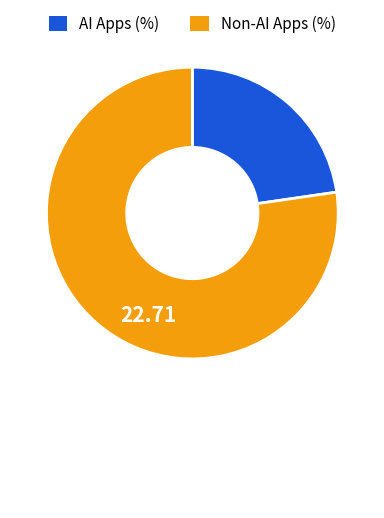

Is there any slice that represents more than half of the pie?

Yes